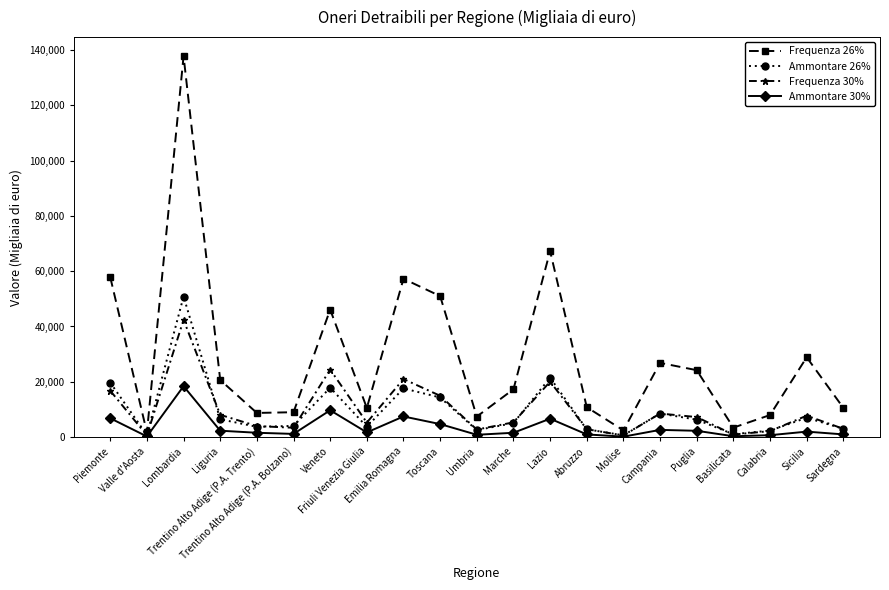

The Frequenza 26% series shows 67286 at Lazio. True or false?

True